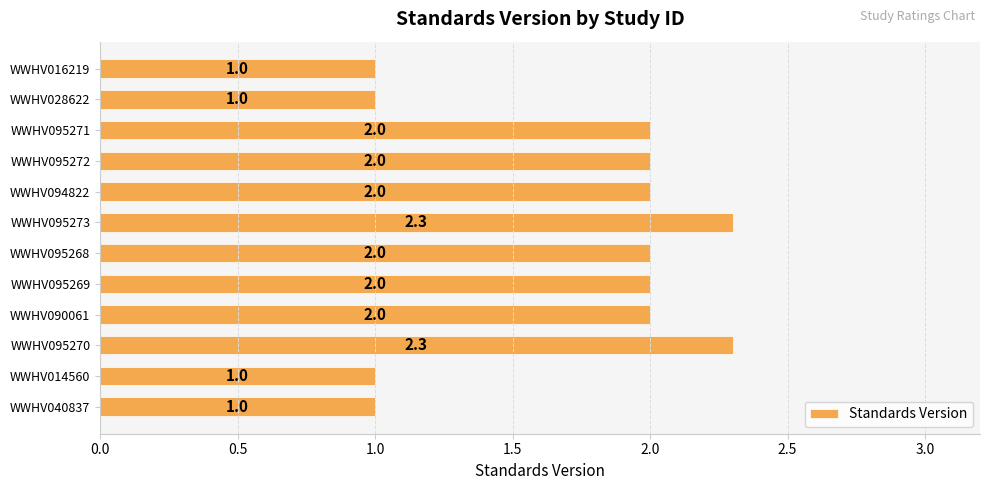

Reading bottom to top, extract all data points from this chart.

WWHV040837=1.0	WWHV014560=1.0	WWHV095270=2.3	WWHV090061=2.0	WWHV095269=2.0	WWHV095268=2.0	WWHV095273=2.3	WWHV094822=2.0	WWHV095272=2.0	WWHV095271=2.0	WWHV028622=1.0	WWHV016219=1.0